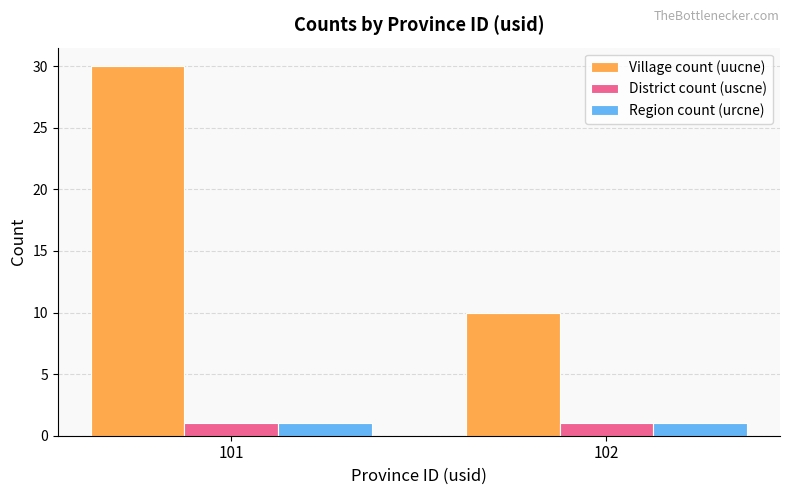

What is the difference between the maximum and minimum values in the Village count (uucne) series?

20